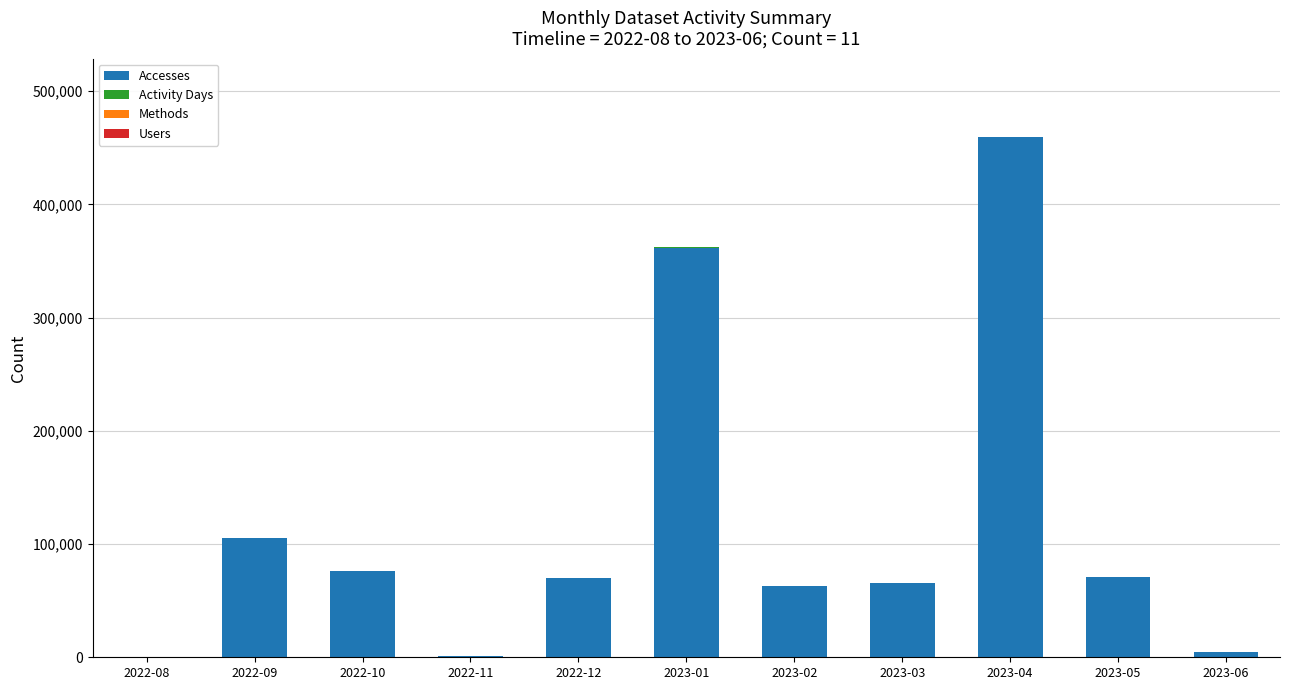

At which category is the sum across all series the highest?

2023-04